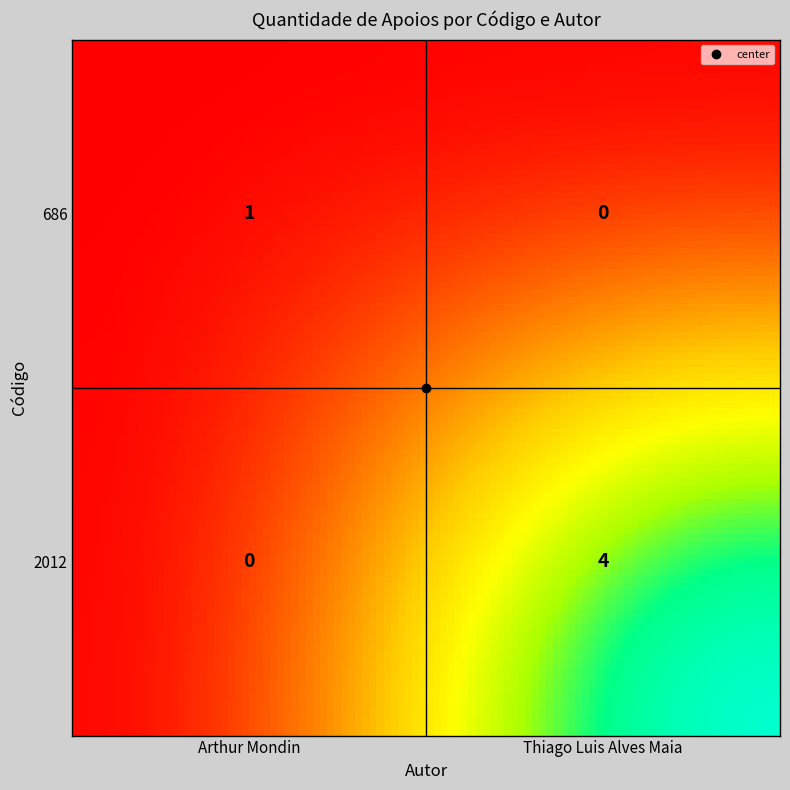

The value of 2012 at Arthur Mondin is 0. True or false?

True